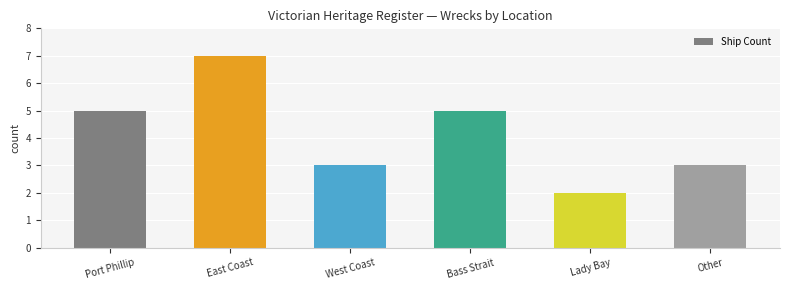

How many data points does each series have?

6